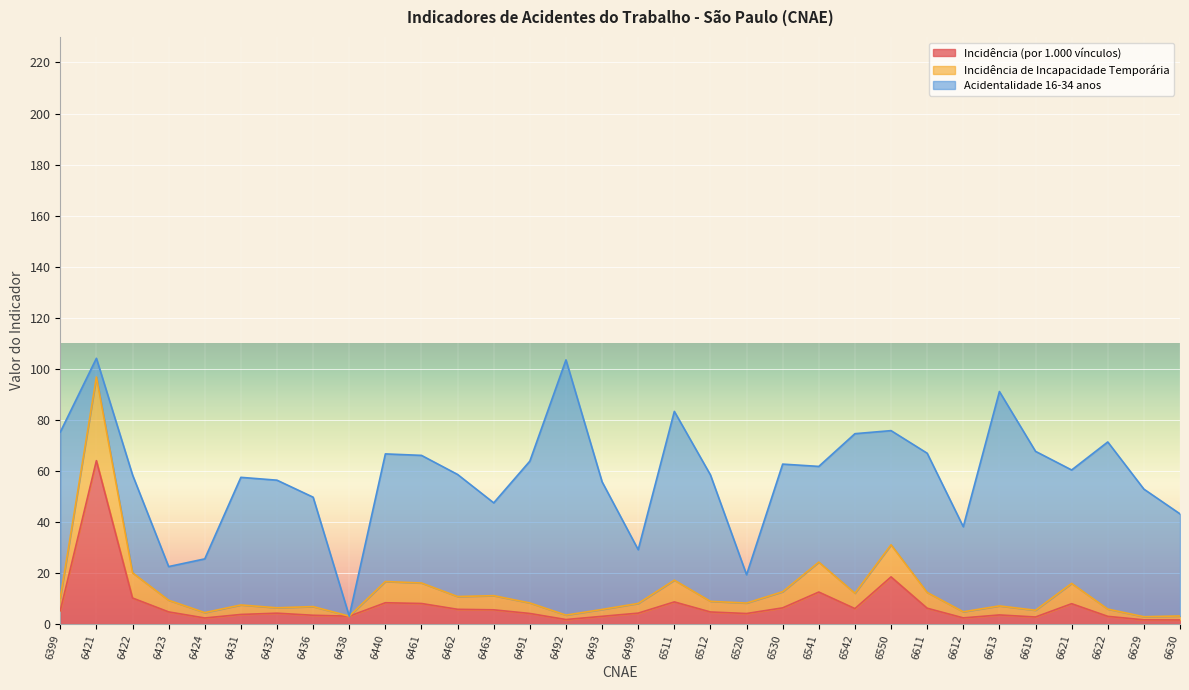

The Incidência (por 1.000 vínculos) series shows 12.5 at 6541. True or false?

True